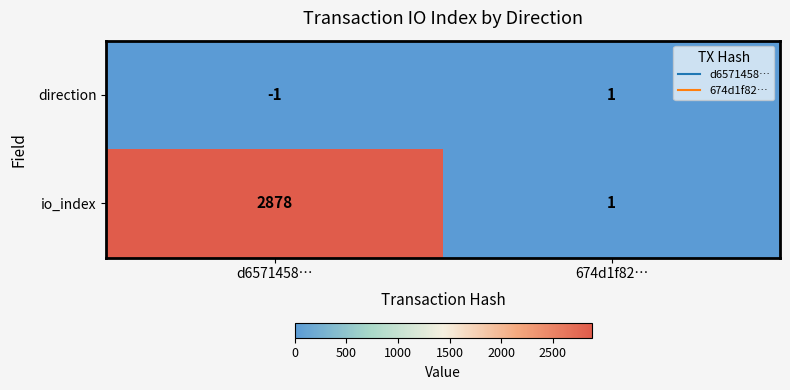

Read the io_index value at d6571458…, to the nearest 10.

2880